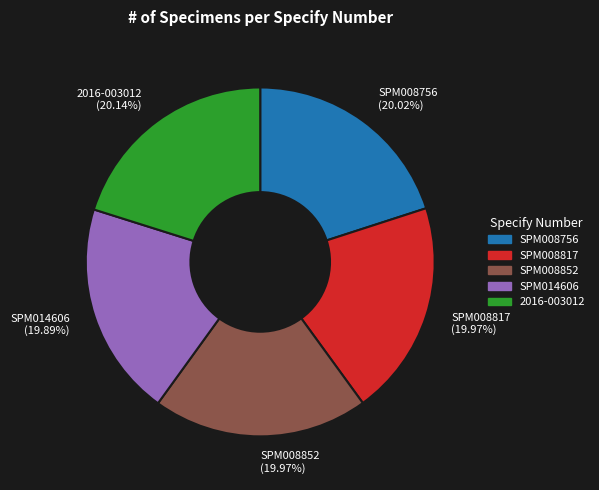

What portion of the pie excludes SPM014606?

80.1%